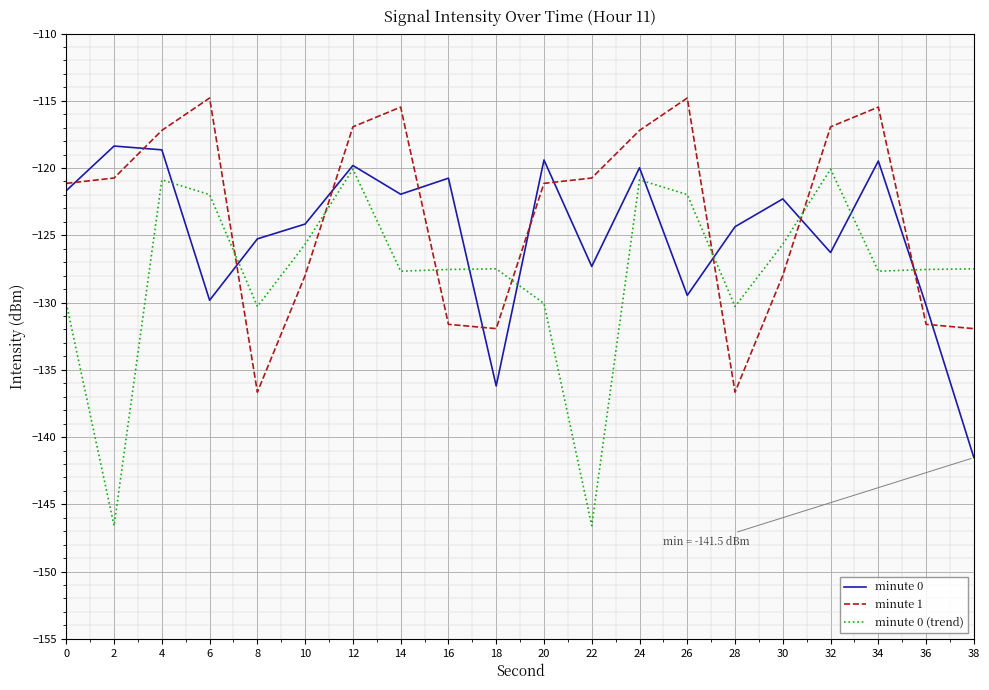

What is the maximum value for minute 0 (trend)?

-120.1